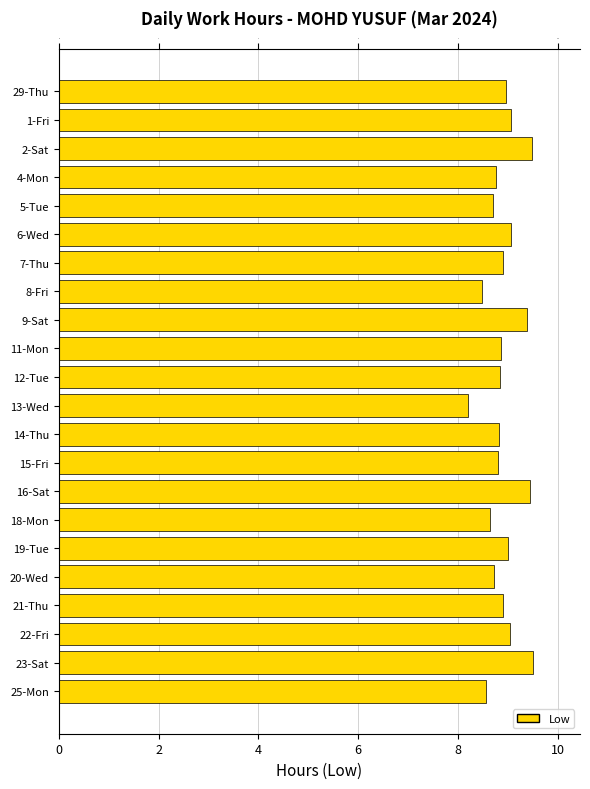

What is the sum of all values?

196.2